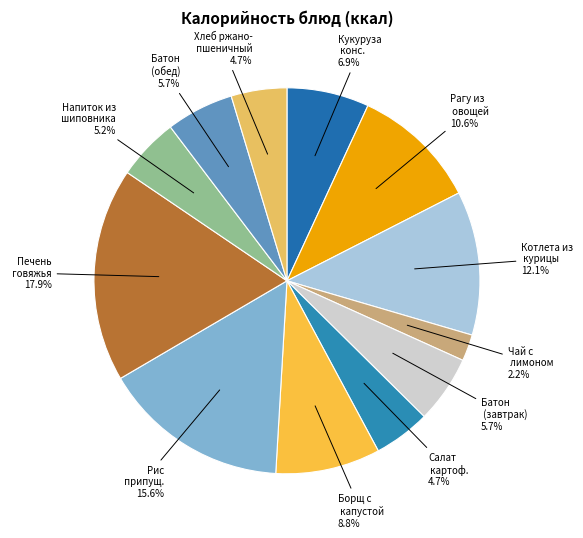

How many slices are in this pie chart?

12